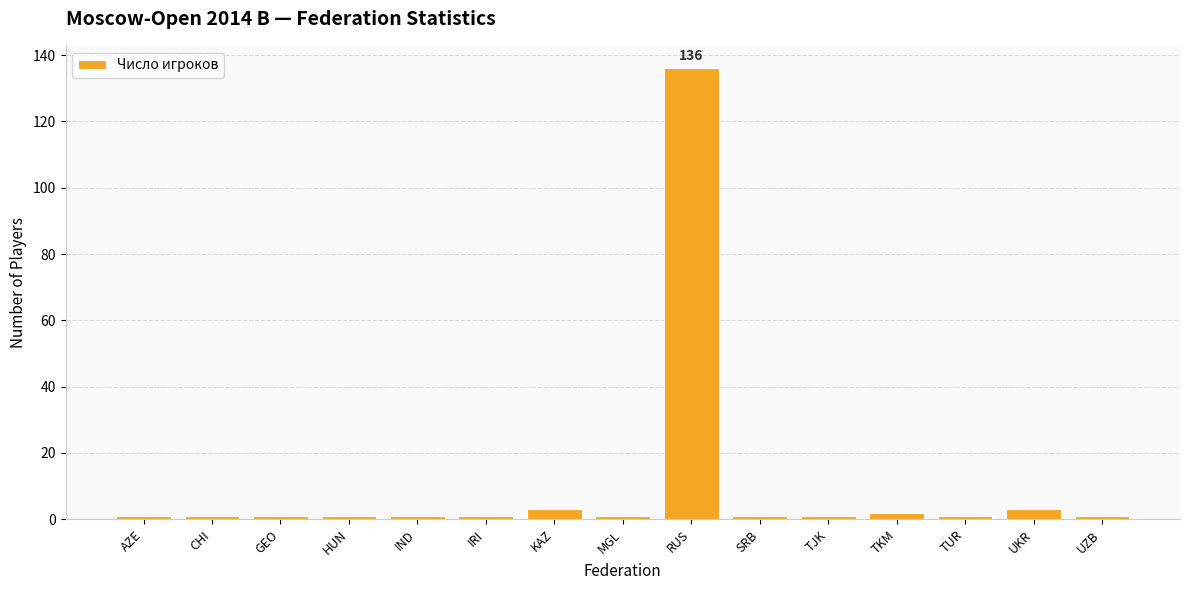

What is the greatest value displayed?

136